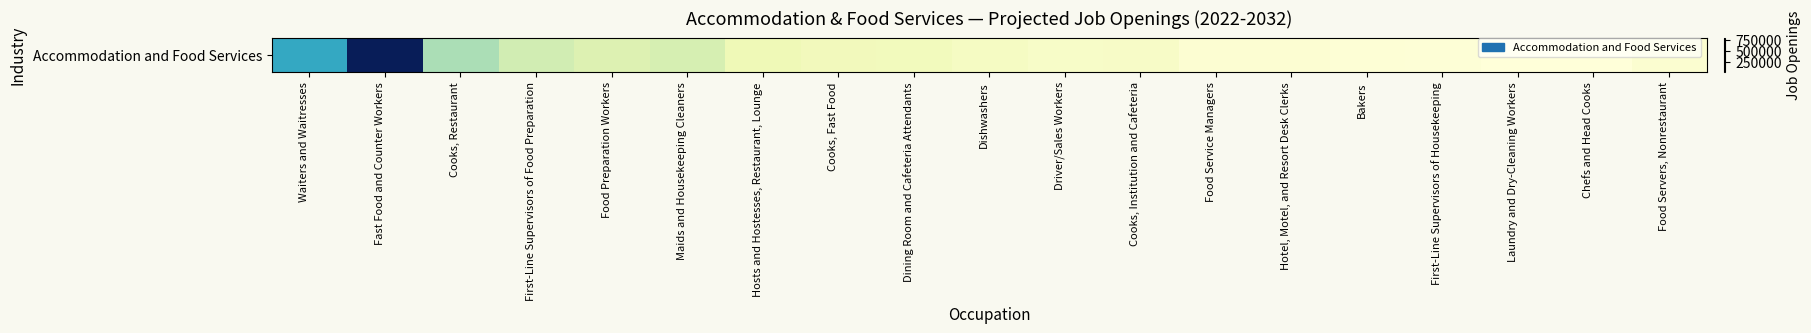

What is the difference between the second highest and minimum values?

418000